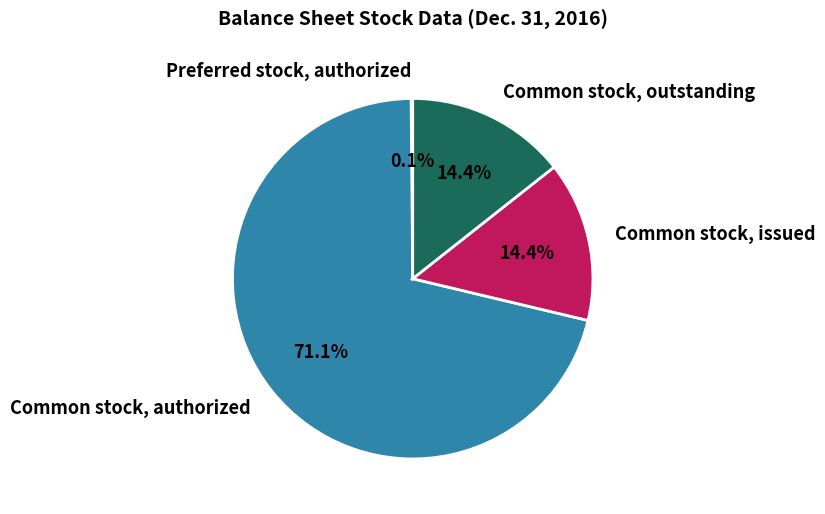

Which slice is the largest?

Common stock, authorized